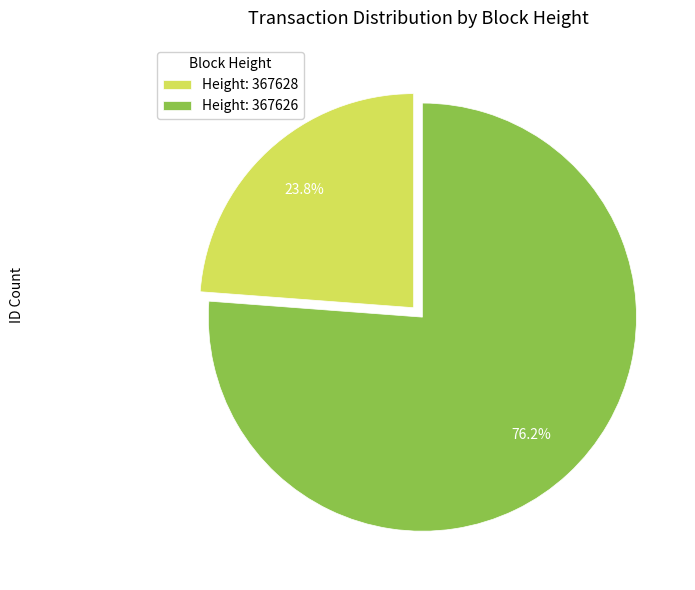

What percentage do Height: 367628 and Height: 367626 together represent?

100.0%